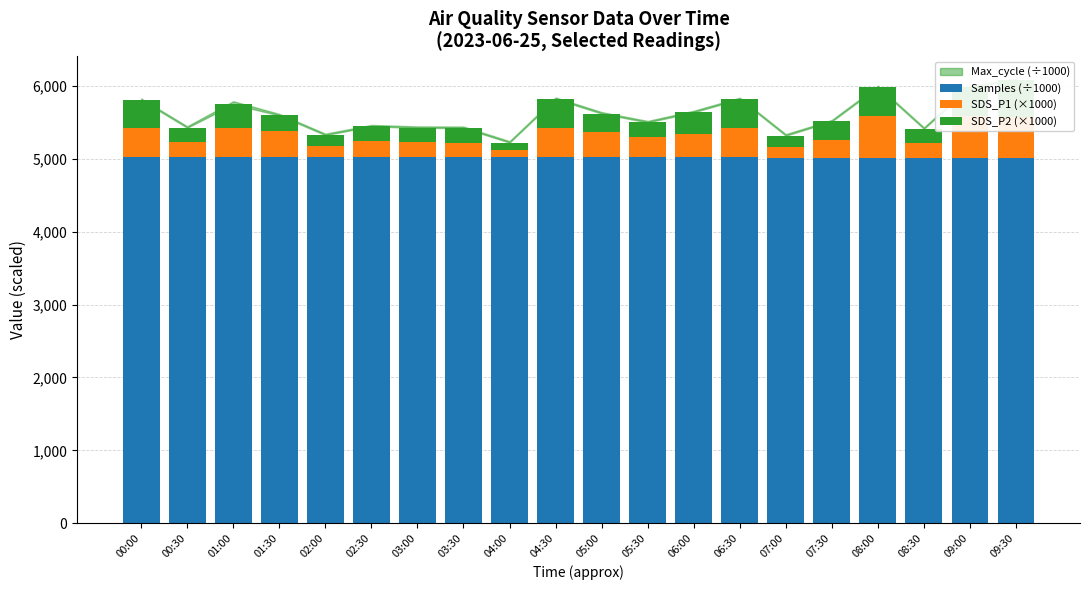

Count the number of categories in the chart.

20